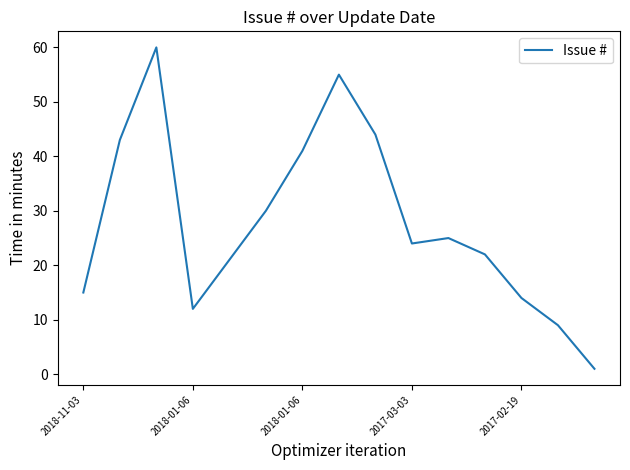

How many categories are shown in the chart?

15